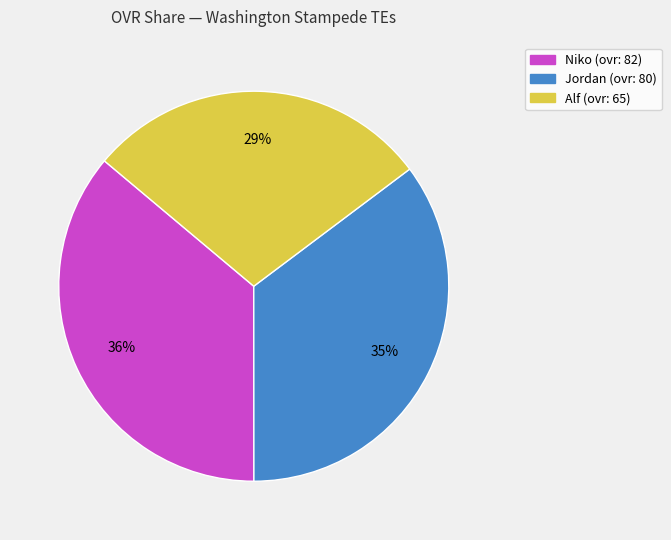

To the nearest percent, what portion does Alf represent?

29%